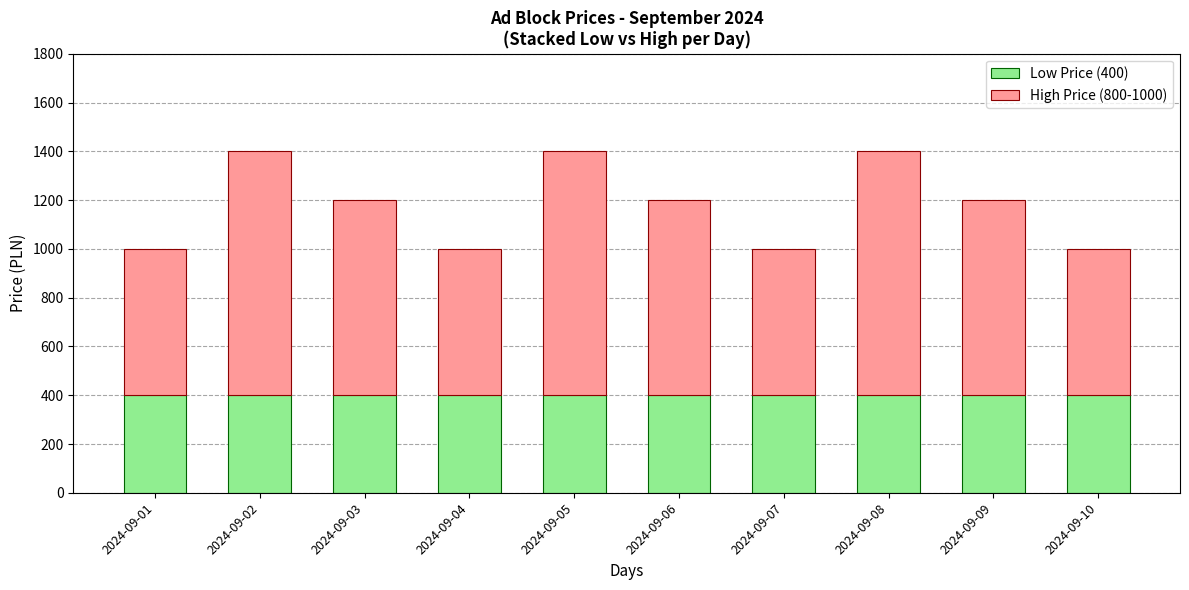

What is the total value across all series at 2024-09-05?

1400